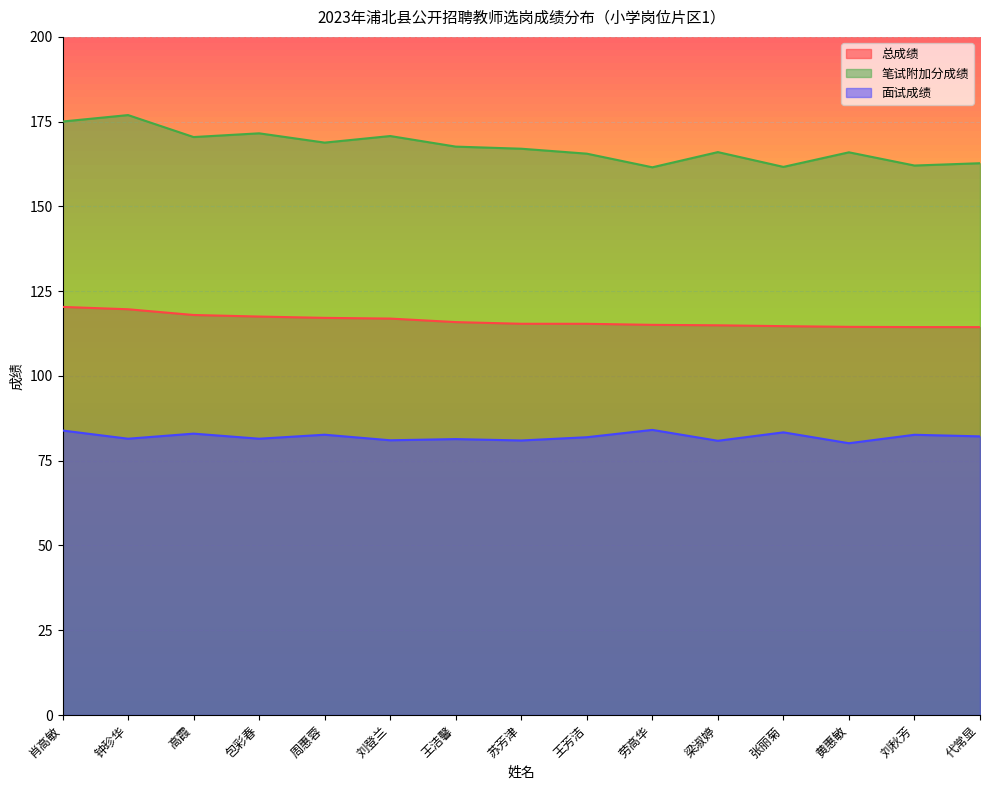

What is the label of the 7th point from the right?

王芳洁